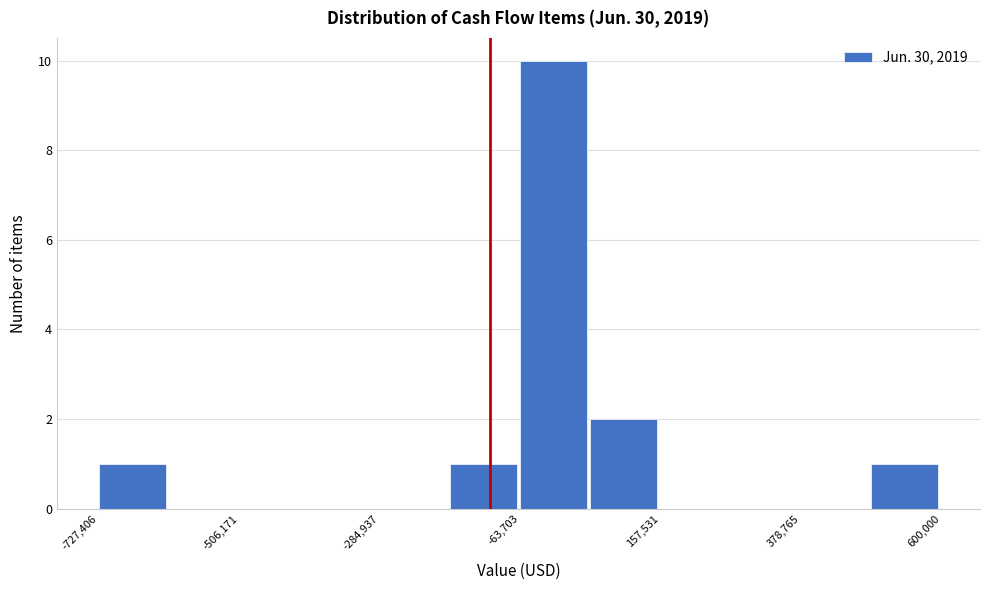

Around what value on the x-axis is the tallest bar? Give the approximate position of its centre, as read against the axis.

0